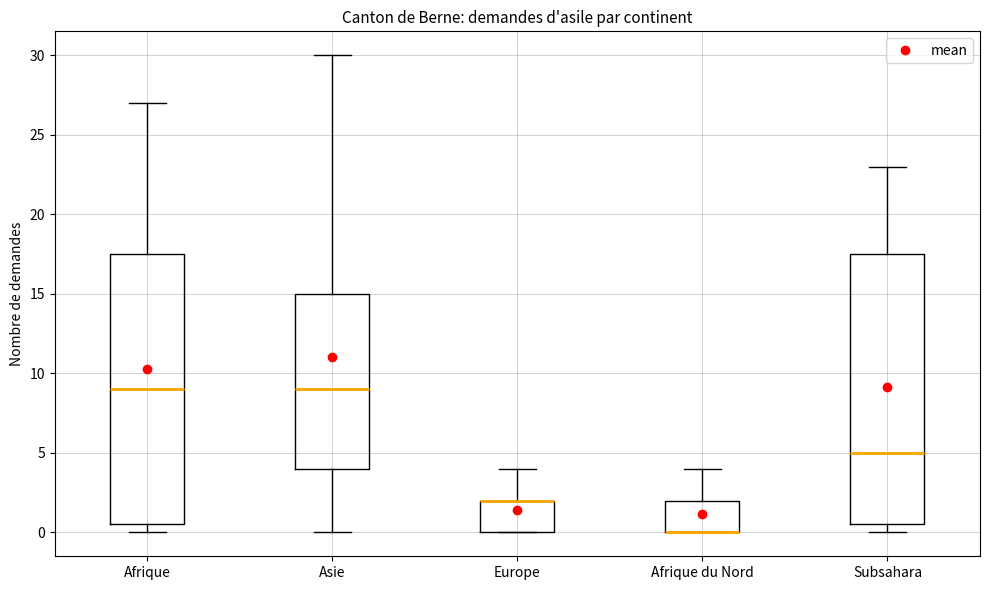

Where does the upper whisker of the box for Subsahara end on the y-axis? The values are not printed on the chart, so give them approximately, as read against the axis.

23.0